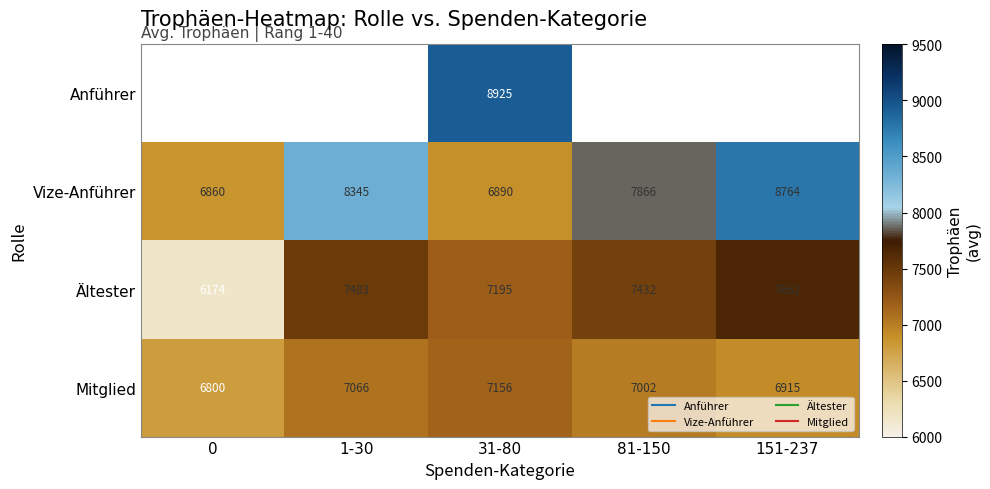

At 31-80, list the series in order from largest to smallest.

Anführer, Ältester, Mitglied, Vize-Anführer